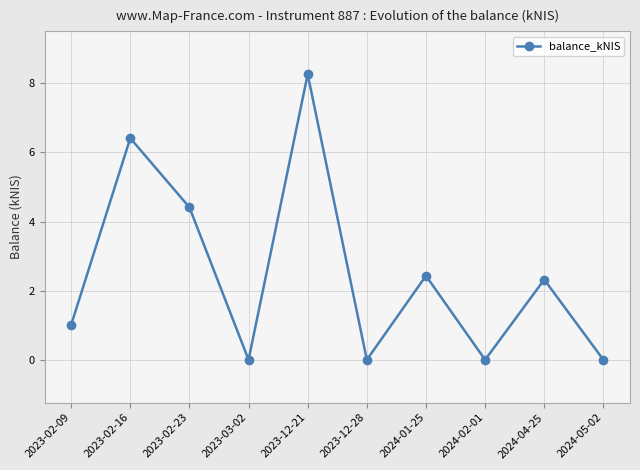

Which has a higher value, 2023-12-21 or 2024-01-25?

2023-12-21